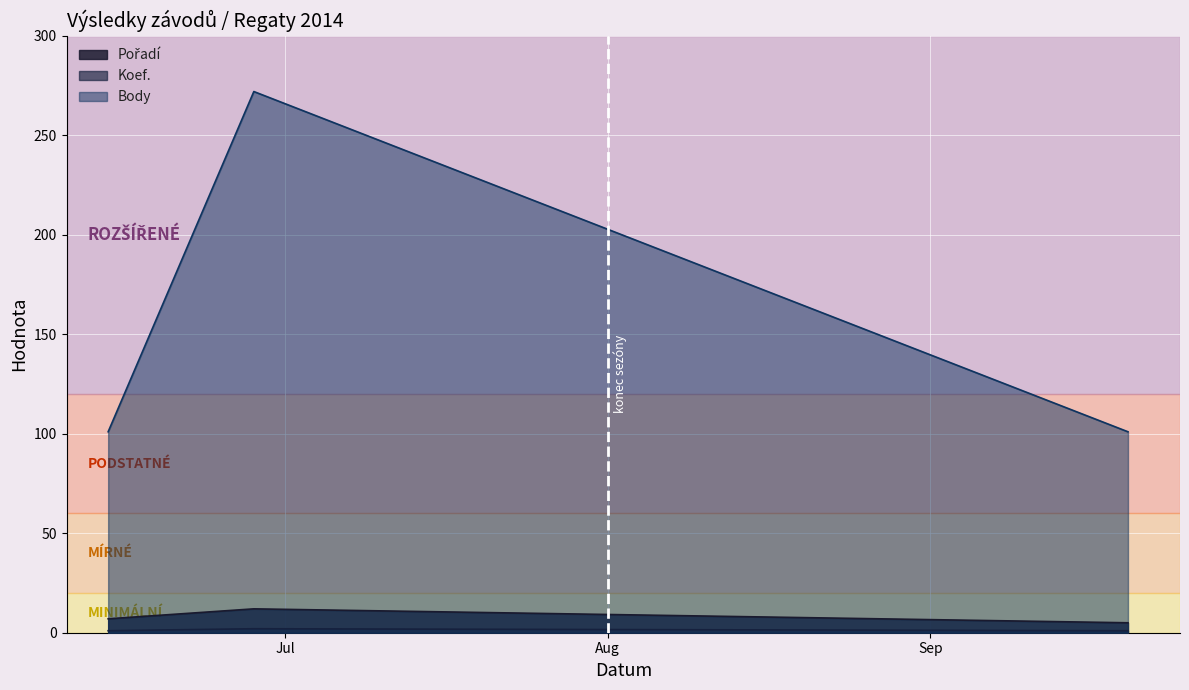

What are all the series names shown in the legend?

Pořadí, Koef., Body